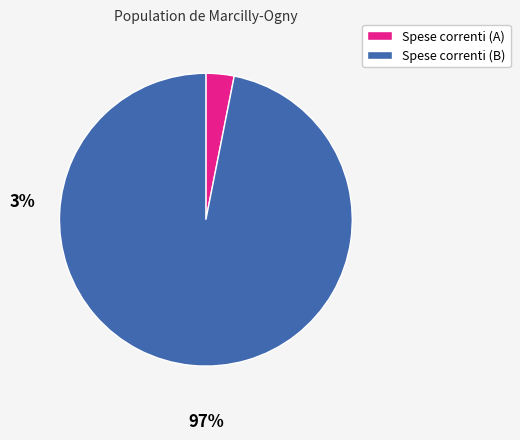

Is there a majority slice in this chart?

Yes